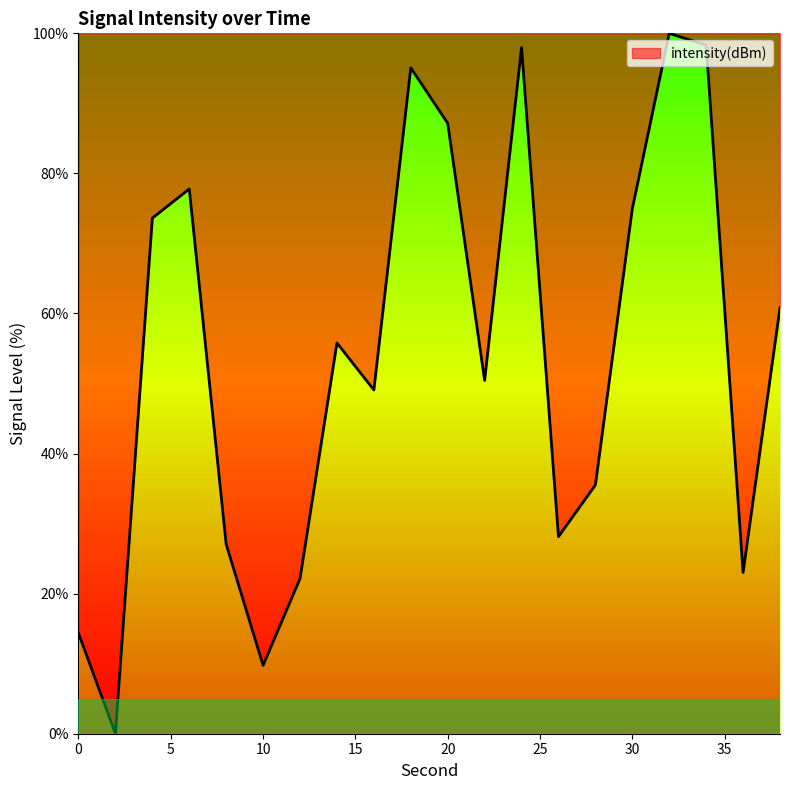

What is the difference between the maximum and minimum values?

100.0